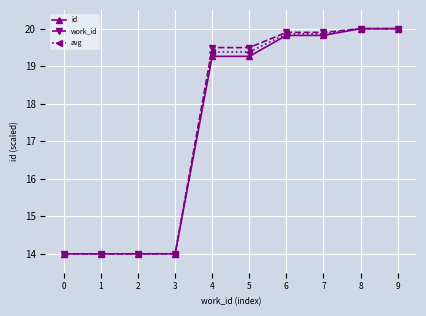

Which series changed the most between 3 and 7?

work_id